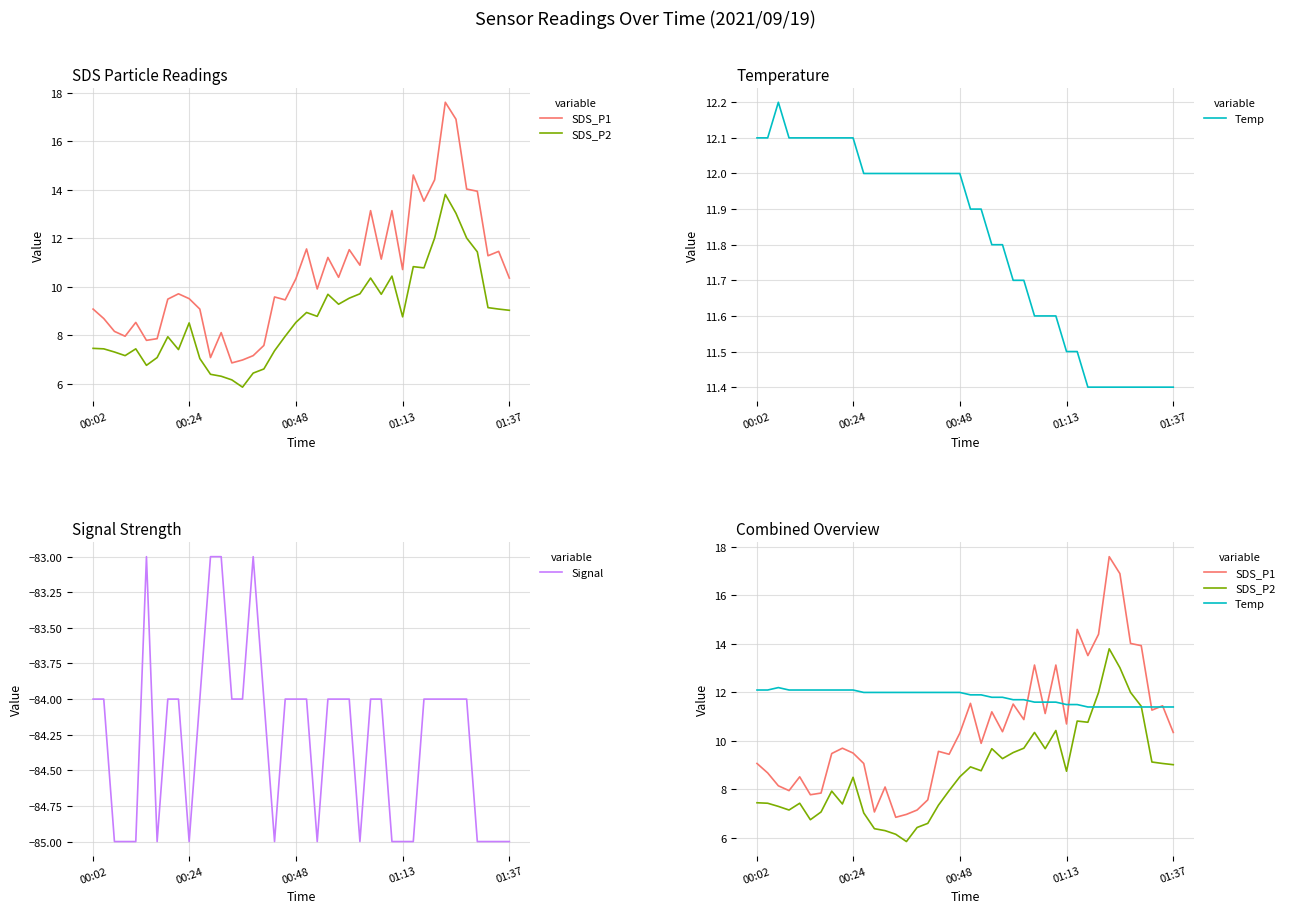

What is the total value across all series at 12?

-56.6